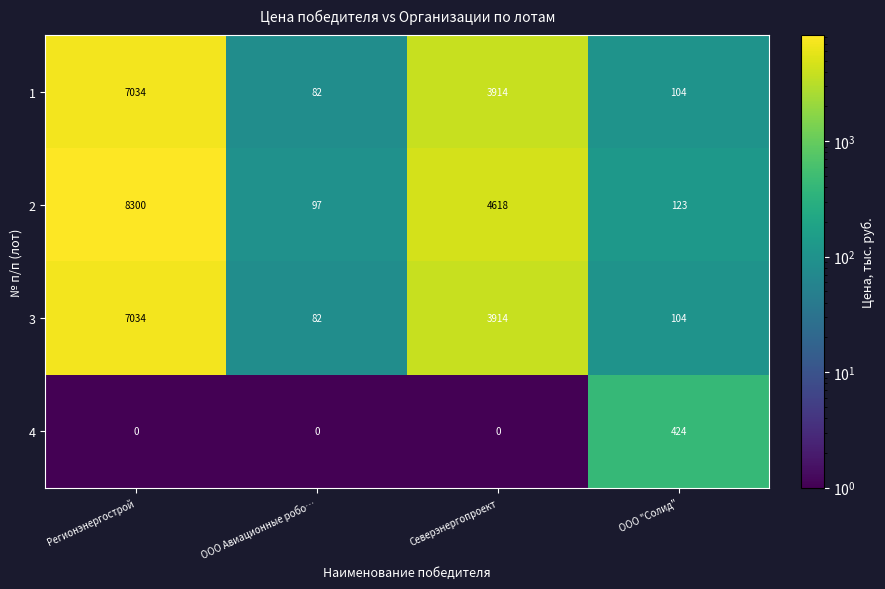

Which label corresponds to the largest value in the chart?

Регионэнергострой